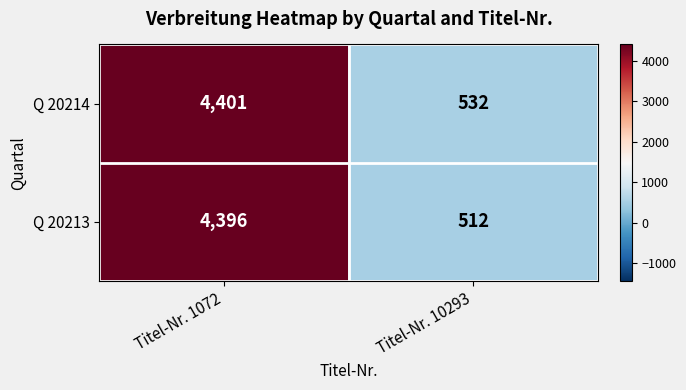

List the series in order of their overall mean, highest first.

Q 20214, Q 20213